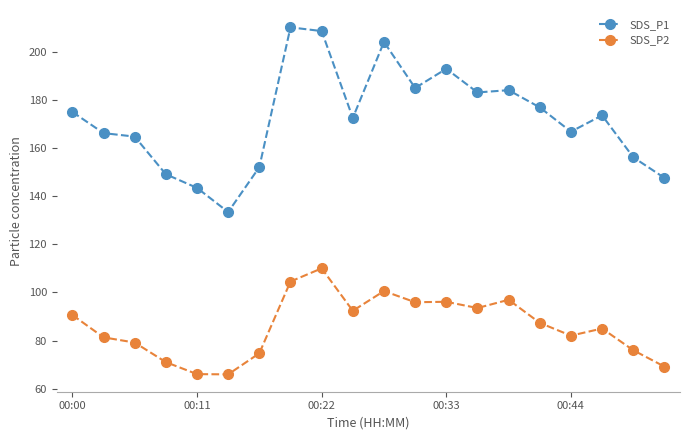

True or false: SDS_P2 and SDS_P1 intersect in this chart.

False